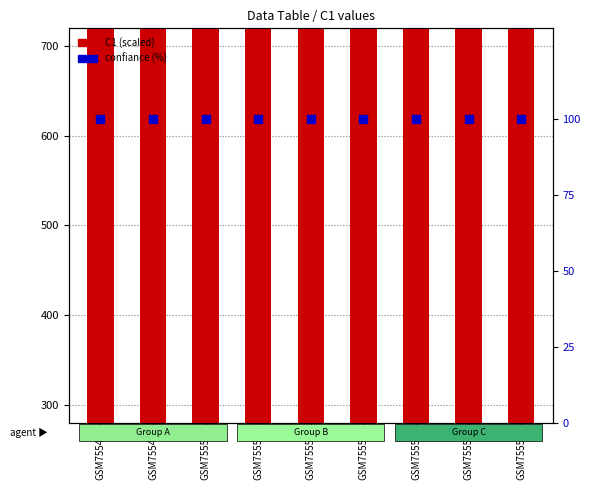

Which series reaches the maximum Y coordinate?

C1 (scaled)